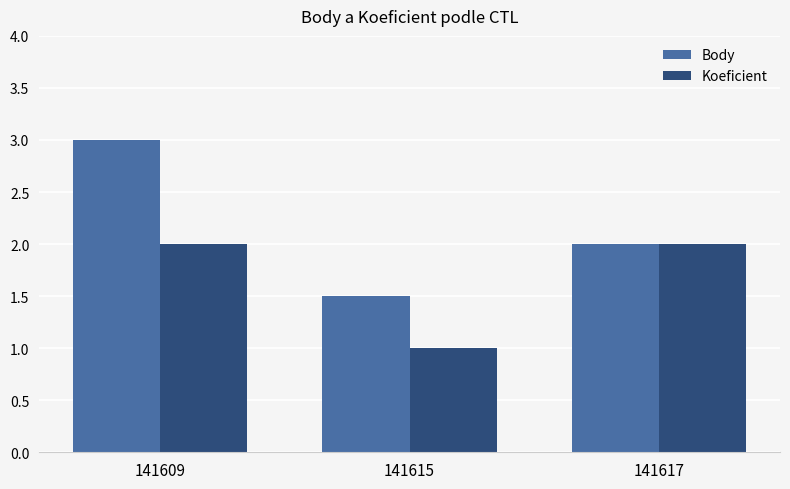

Rank the series by their maximum value, from highest to lowest.

Body, Koeficient